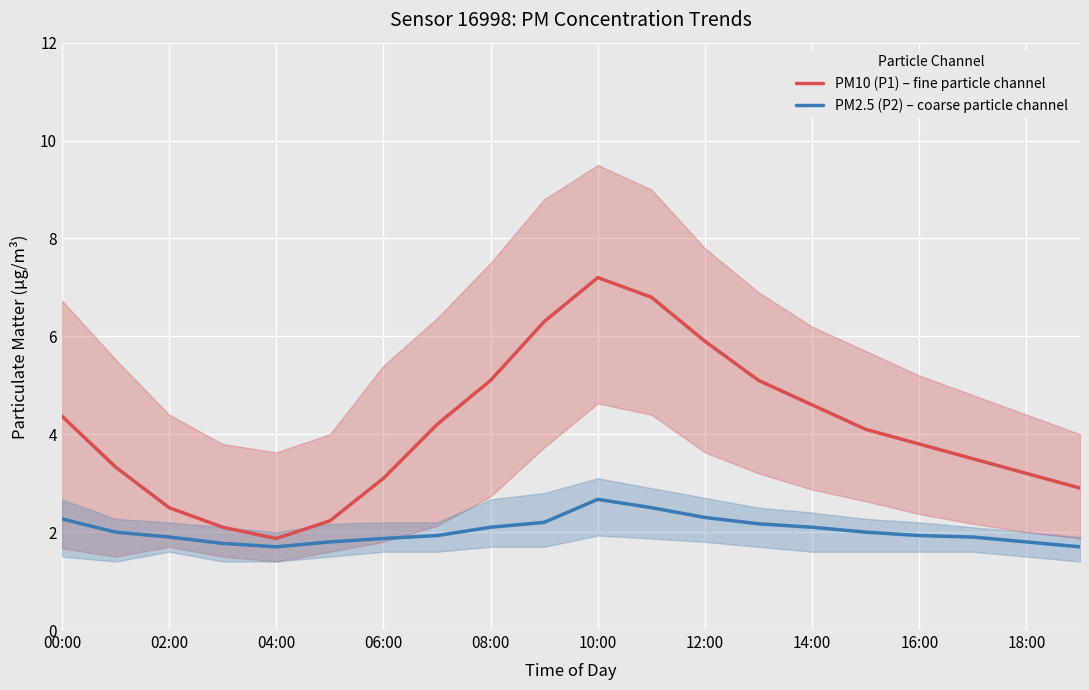

Is it true that PM2.5 (P2) – coarse particle channel equals 3.9 at 12:00?

False